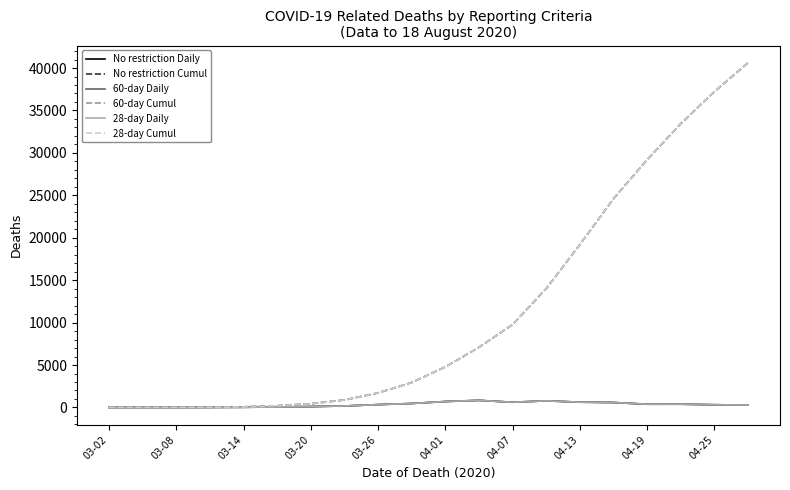

Does the chart have visible grid lines?

No